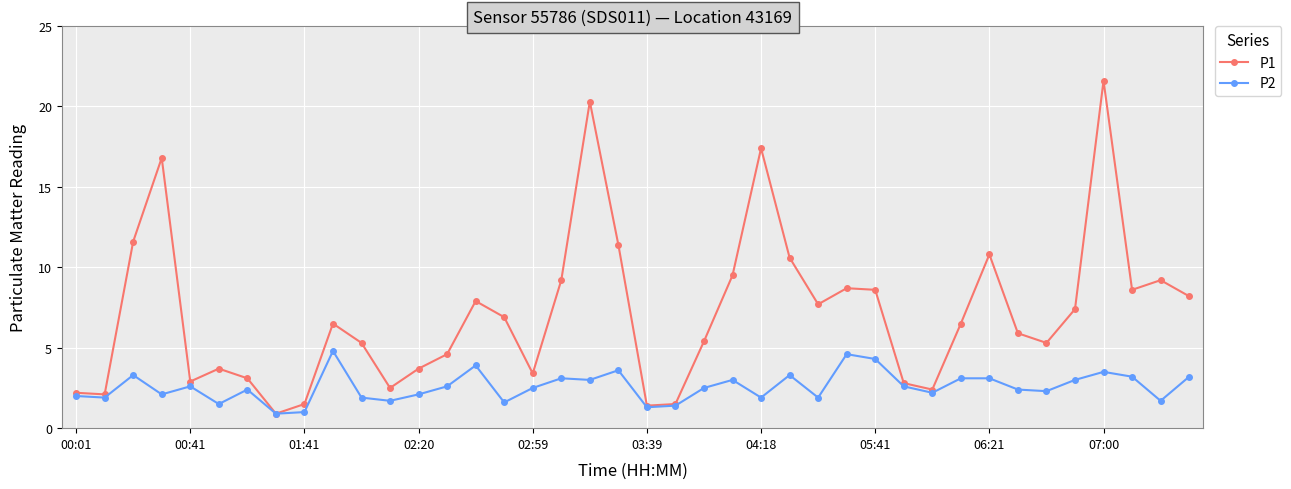

What is the greatest value displayed?

21.6